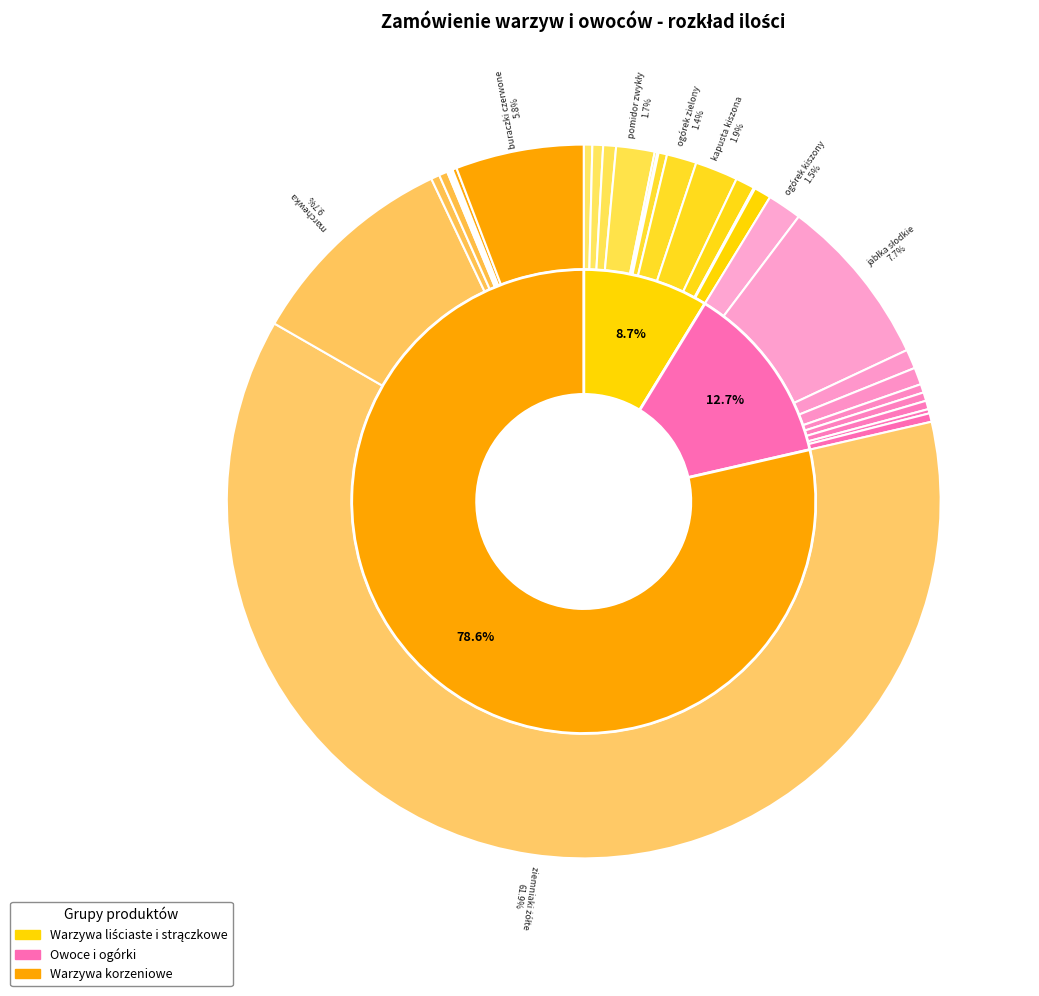

True or false: koper accounts for 1% of the total.

False